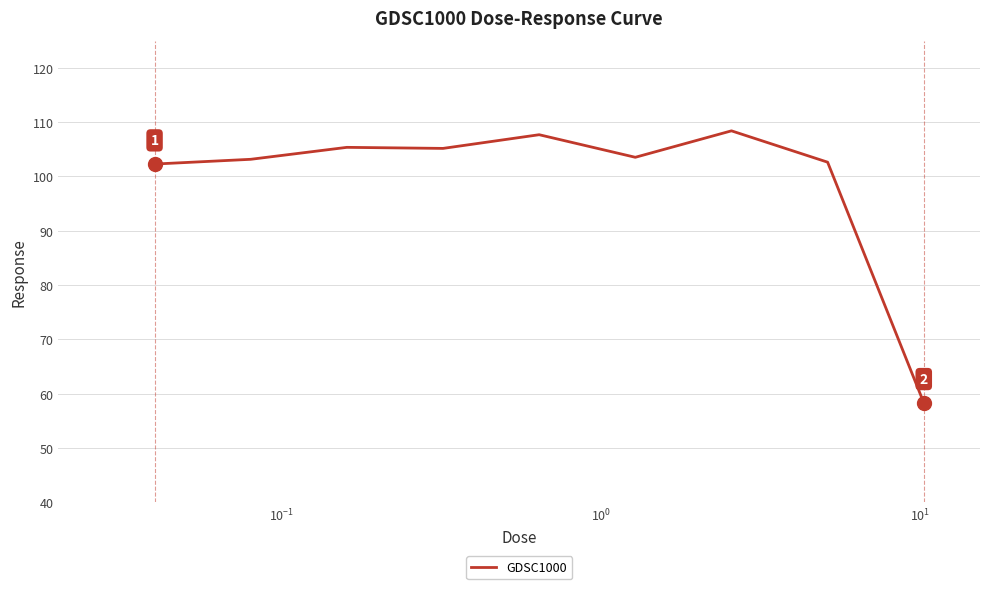

What is the maximum value shown in the chart?

108.4